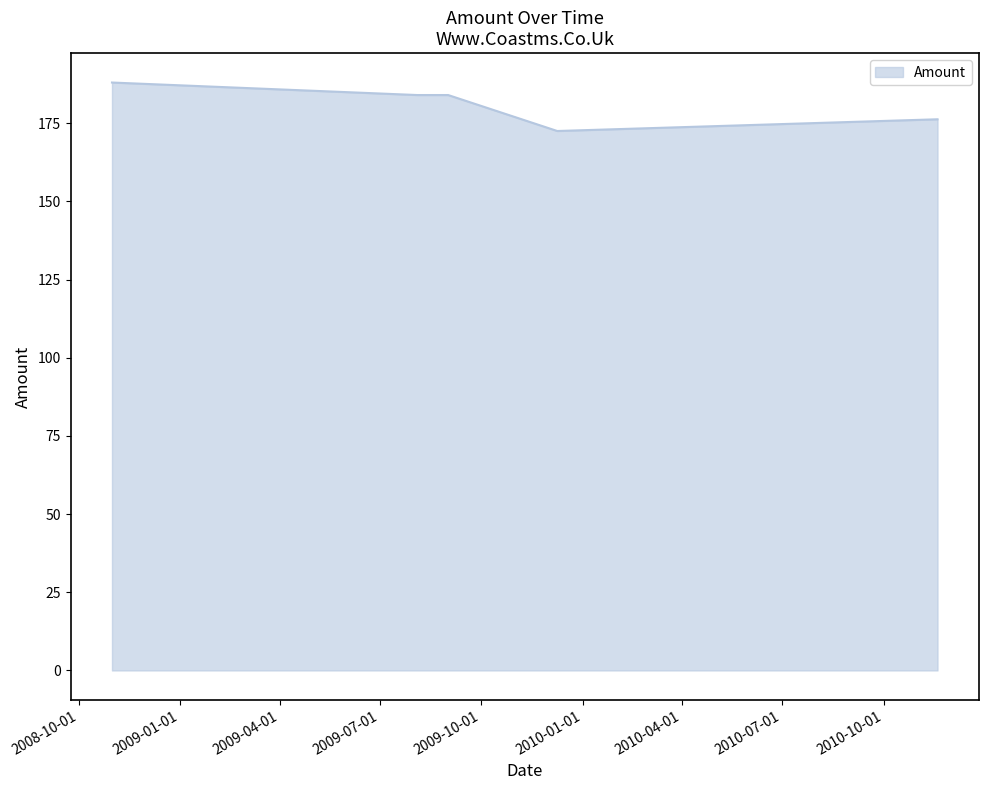

True or false: there are more than 2 points higher than both neighbors.

False